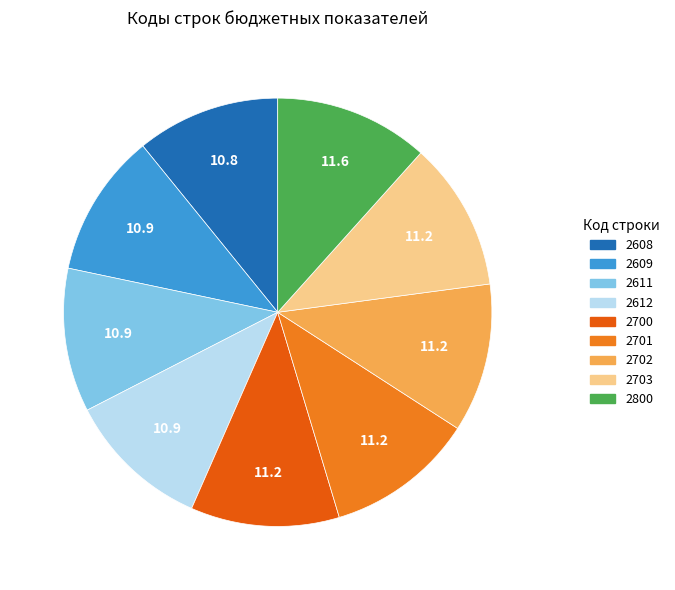

Is the sum of 2608 and 2701 greater than half?

No